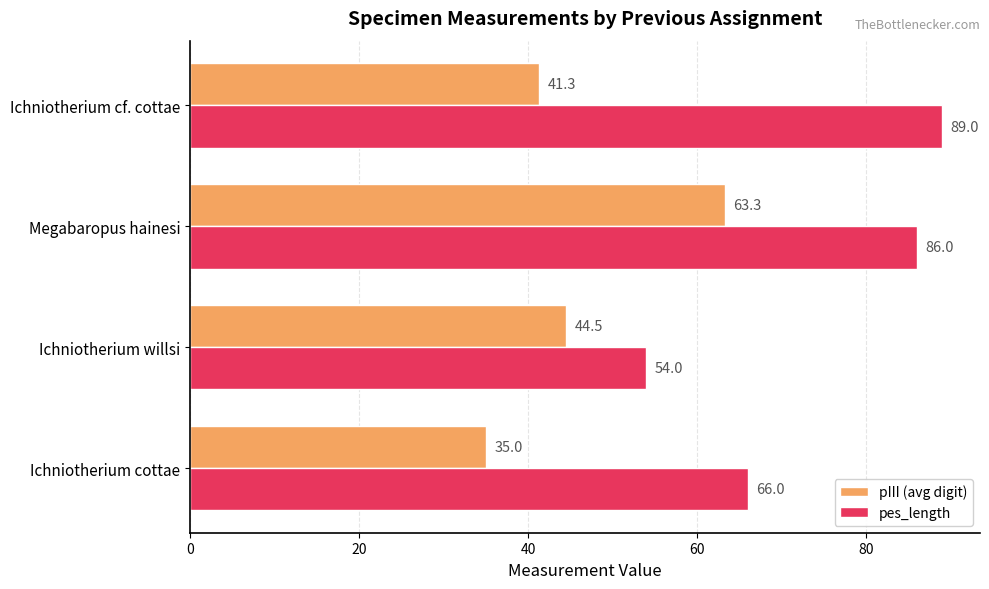

How many data points in pes_length are less than 86?

2